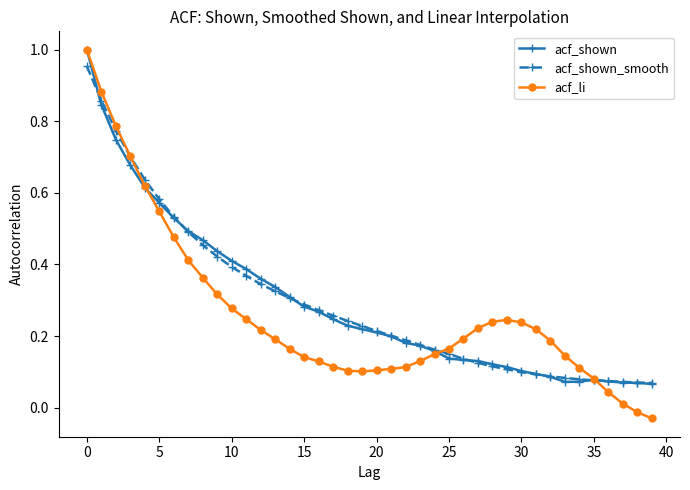

What is the sum of all acf_shown_smooth values?

11.8